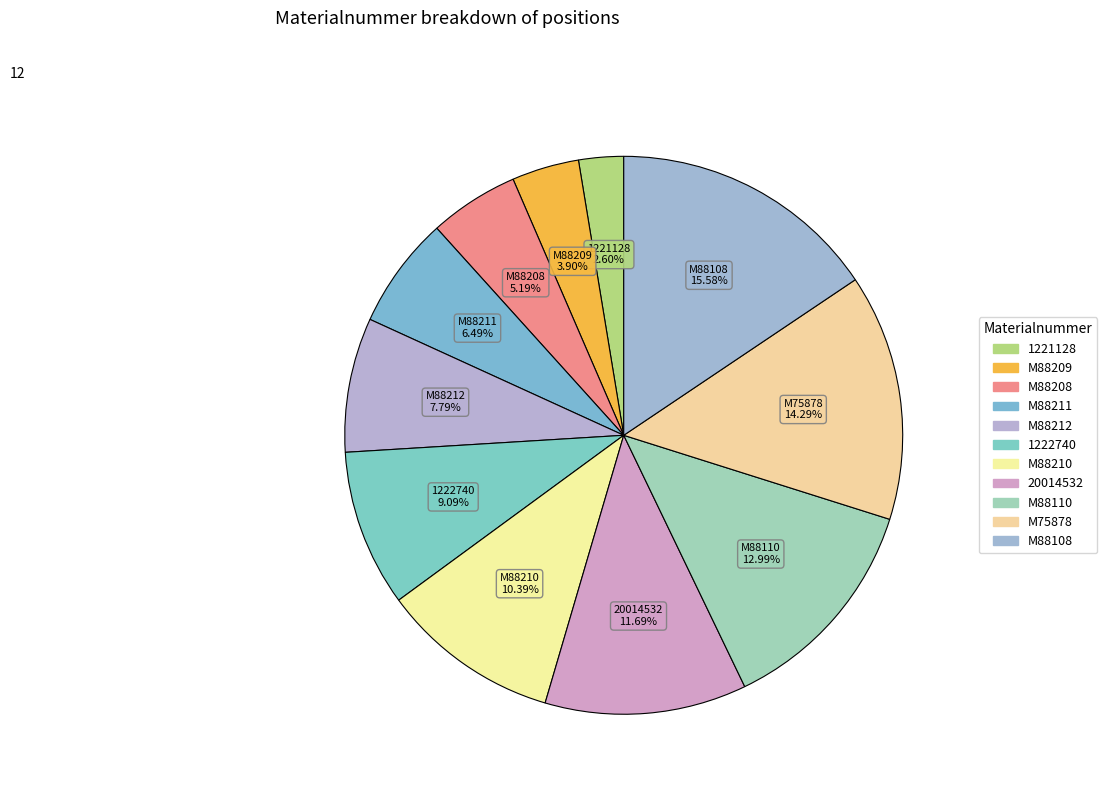

To the nearest percent, what is the difference between the 20014532 and 1222740 slice percentages?

3%